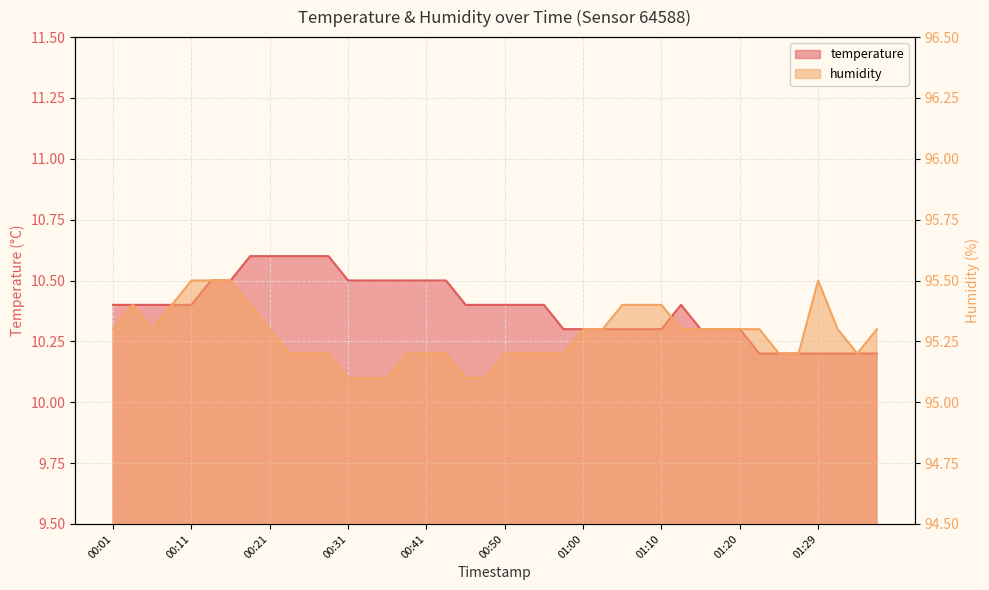

What are all the series names shown in the legend?

temperature, humidity